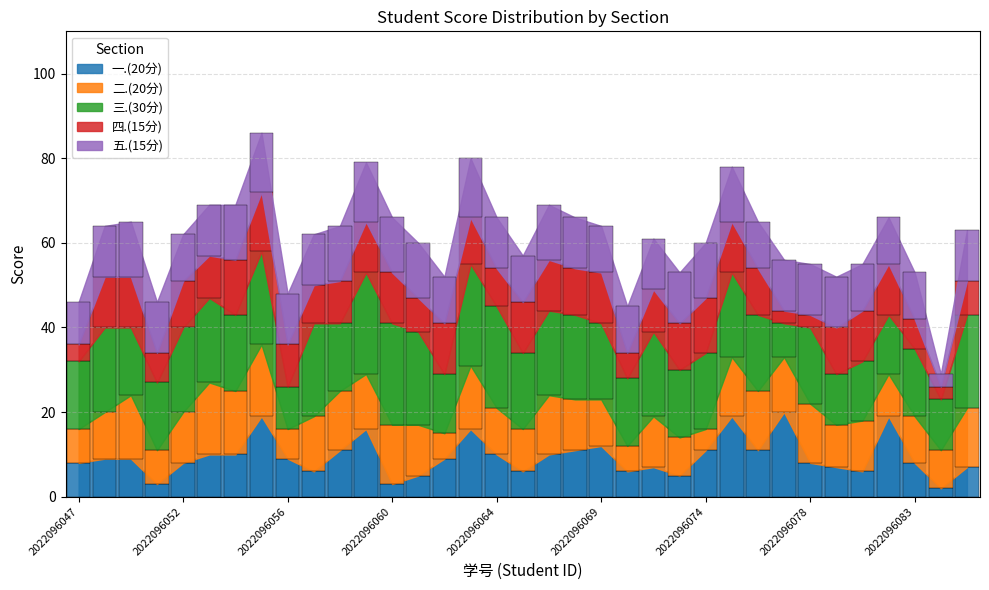

Reading left to right, extract all data points from this chart.

一.(20分): 2022096047=8	2022096049=9	2022096050=9	2022096051=3	2022096052=8	2022096053=10	2022096054=10	2022096055=19	2022096056=9	2022096057=6	2022096058=11	2022096059=16	2022096060=3	2022096061=5	2022096062=9	2022096063=16	2022096064=10	2022096065=6	2022096066=10	2022096067=11	2022096069=12	2022096070=6	2022096071=7	2022096072=5	2022096074=11	2022096075=19	2022096076=11	2022096077=20	2022096078=8	2022096079=7	2022096080=6	2022096081=19	2022096083=8	2022096084=2	2022096085=7
二.(20分): 2022096047=8	2022096049=11	2022096050=15	2022096051=8	2022096052=12	2022096053=17	2022096054=15	2022096055=17	2022096056=7	2022096057=13	2022096058=14	2022096059=13	2022096060=14	2022096061=12	2022096062=6	2022096063=15	2022096064=11	2022096065=10	2022096066=14	2022096067=12	2022096069=11	2022096070=6	2022096071=12	2022096072=9	2022096074=5	2022096075=14	2022096076=14	2022096077=13	2022096078=14	2022096079=10	2022096080=12	2022096081=10	2022096083=11	2022096084=9	2022096085=14
三.(30分): 2022096047=16	2022096049=20	2022096050=16	2022096051=16	2022096052=20	2022096053=20	2022096054=18	2022096055=22	2022096056=10	2022096057=22	2022096058=16	2022096059=24	2022096060=24	2022096061=22	2022096062=14	2022096063=24	2022096064=24	2022096065=18	2022096066=20	2022096067=20	2022096069=18	2022096070=16	2022096071=20	2022096072=16	2022096074=18	2022096075=20	2022096076=18	2022096077=8	2022096078=18	2022096079=12	2022096080=14	2022096081=14	2022096083=16	2022096084=12	2022096085=22
四.(15分): 2022096047=4	2022096049=12	2022096050=12	2022096051=7	2022096052=11	2022096053=10	2022096054=13	2022096055=14	2022096056=10	2022096057=9	2022096058=10	2022096059=12	2022096060=12	2022096061=8	2022096062=12	2022096063=11	2022096064=9	2022096065=12	2022096066=12	2022096067=11	2022096069=12	2022096070=6	2022096071=10	2022096072=11	2022096074=13	2022096075=12	2022096076=11	2022096077=3	2022096078=3	2022096079=11	2022096080=12	2022096081=12	2022096083=7	2022096084=3	2022096085=8
五.(15分): 2022096047=10	2022096049=12	2022096050=13	2022096051=12	2022096052=11	2022096053=12	2022096054=13	2022096055=14	2022096056=12	2022096057=12	2022096058=13	2022096059=14	2022096060=13	2022096061=13	2022096062=11	2022096063=14	2022096064=12	2022096065=11	2022096066=13	2022096067=12	2022096069=11	2022096070=11	2022096071=12	2022096072=12	2022096074=13	2022096075=13	2022096076=11	2022096077=12	2022096078=12	2022096079=12	2022096080=11	2022096081=11	2022096083=11	2022096084=3	2022096085=12